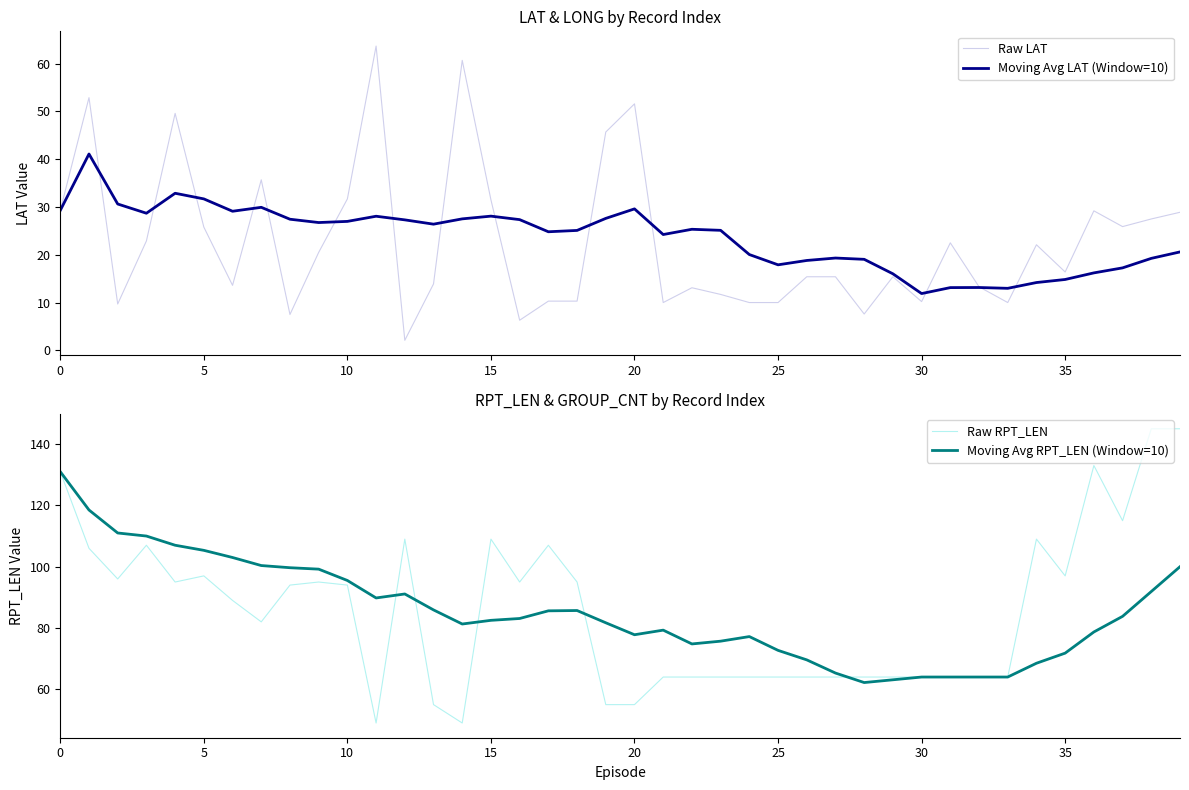

How many data points does each series have?

40